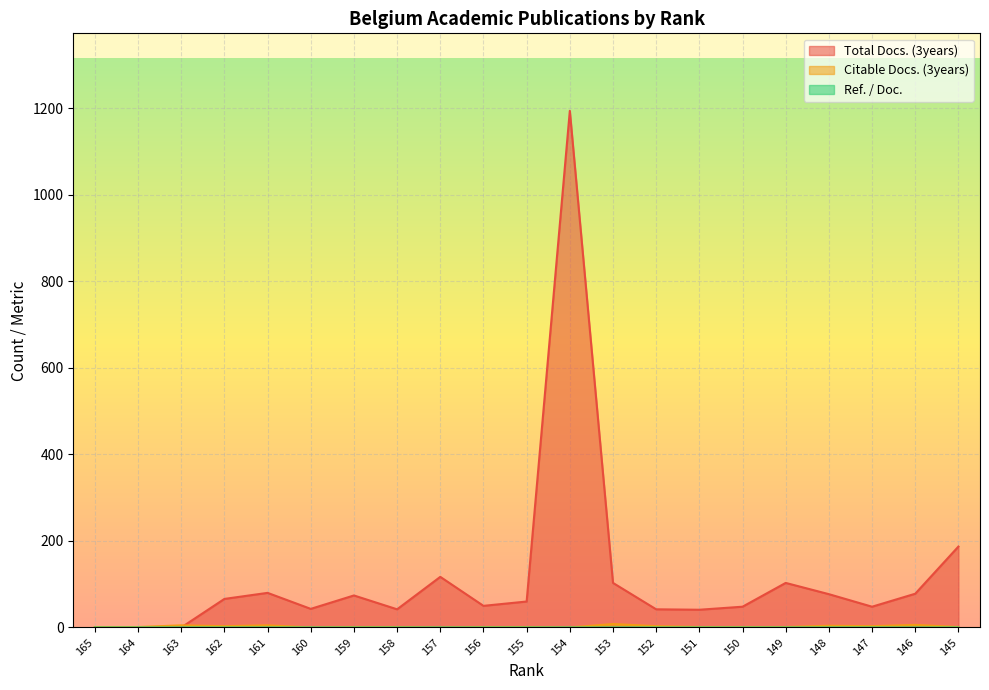

How many data points in Ref. / Doc. are above 0?

14